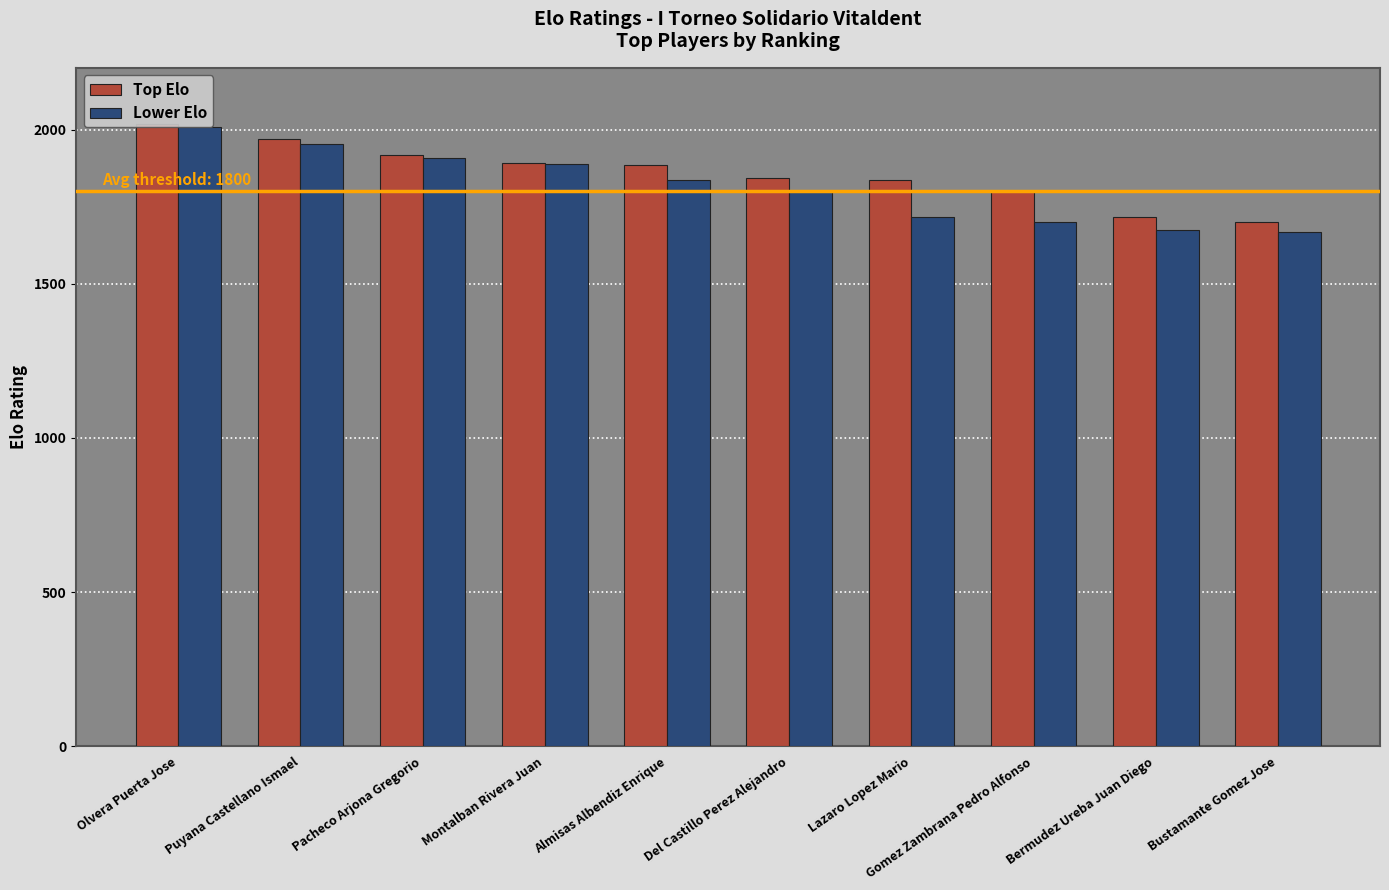

The Top Elo series shows 840 at Almisas Albendiz Enrique. True or false?

False